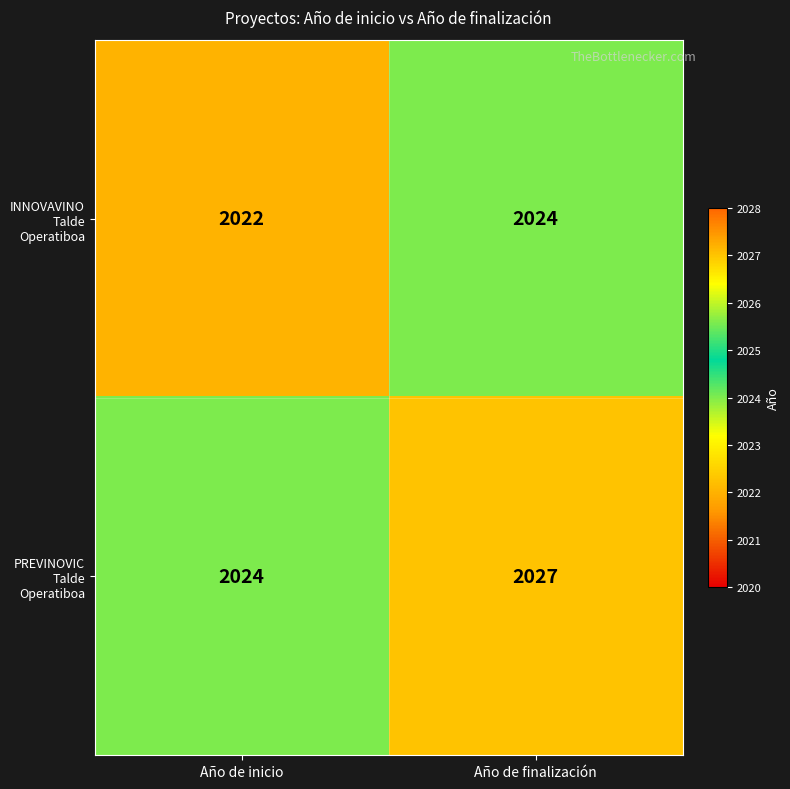

True or false: INNOVAVINO Talde Operatiboa has a value of 554 at Año de inicio.

False